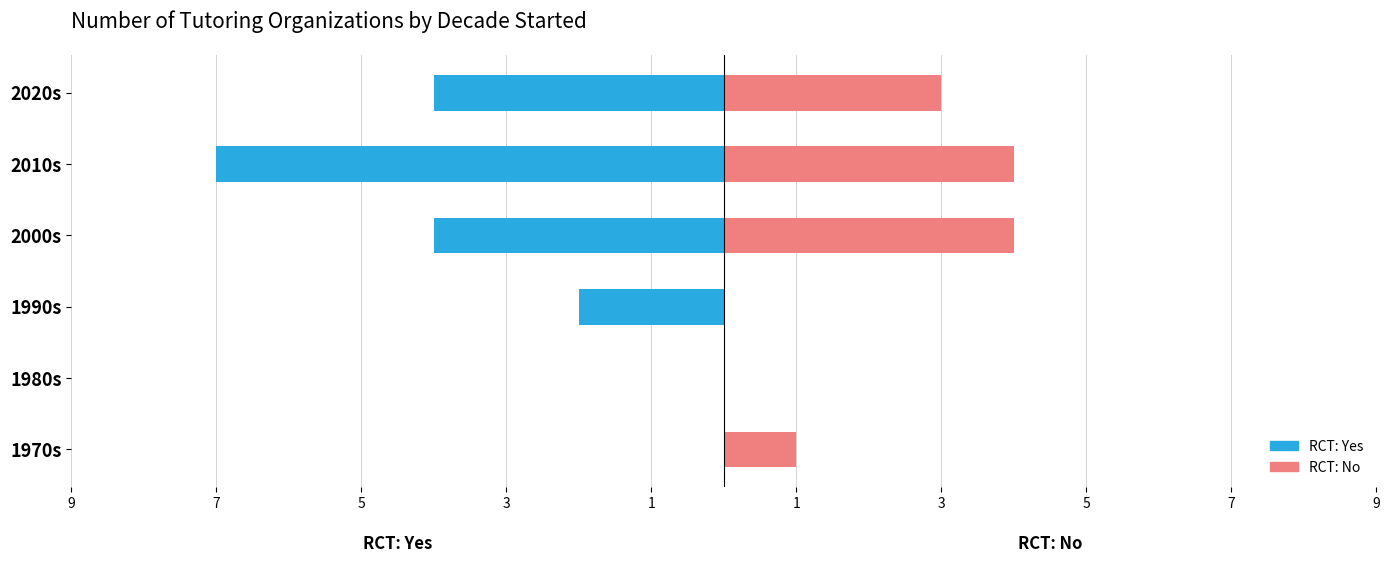

What is the difference between the maximum and minimum values in the RCT: Yes series?

7